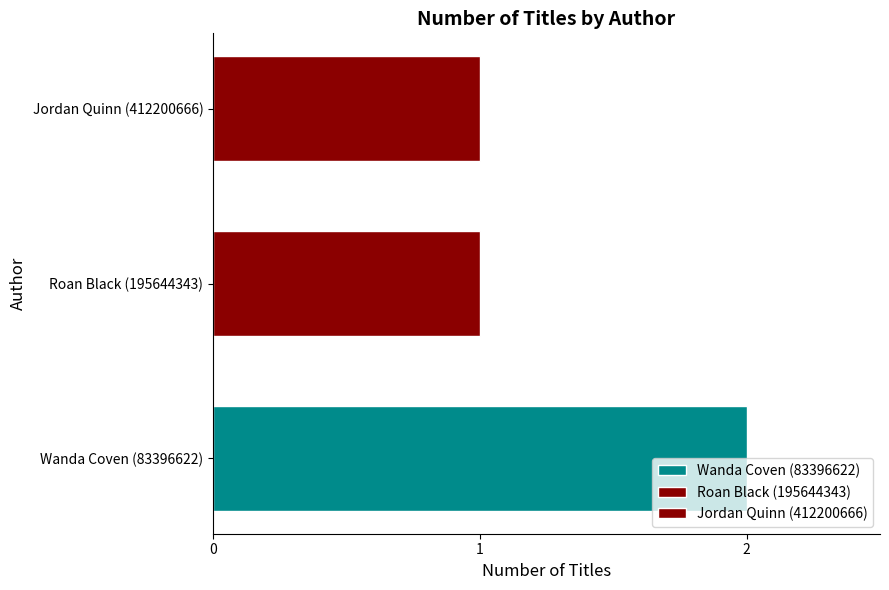

Reading left to right, transcribe all the data shown in this chart.

2	1	1